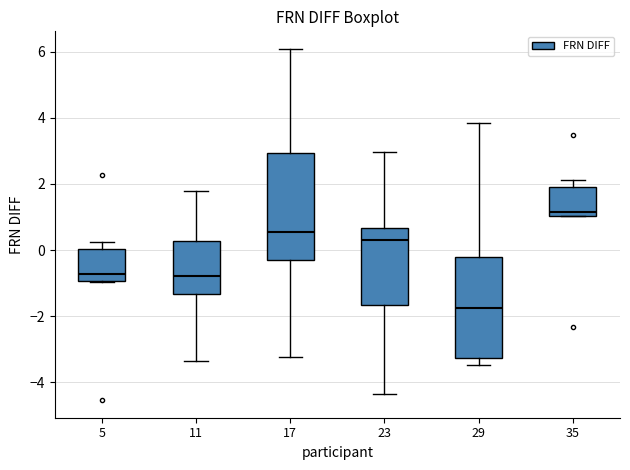

Where is the lower edge of the box at x = 29 on the y-axis? The values are not printed on the chart, so give them approximately, as read against the axis.

-3.2